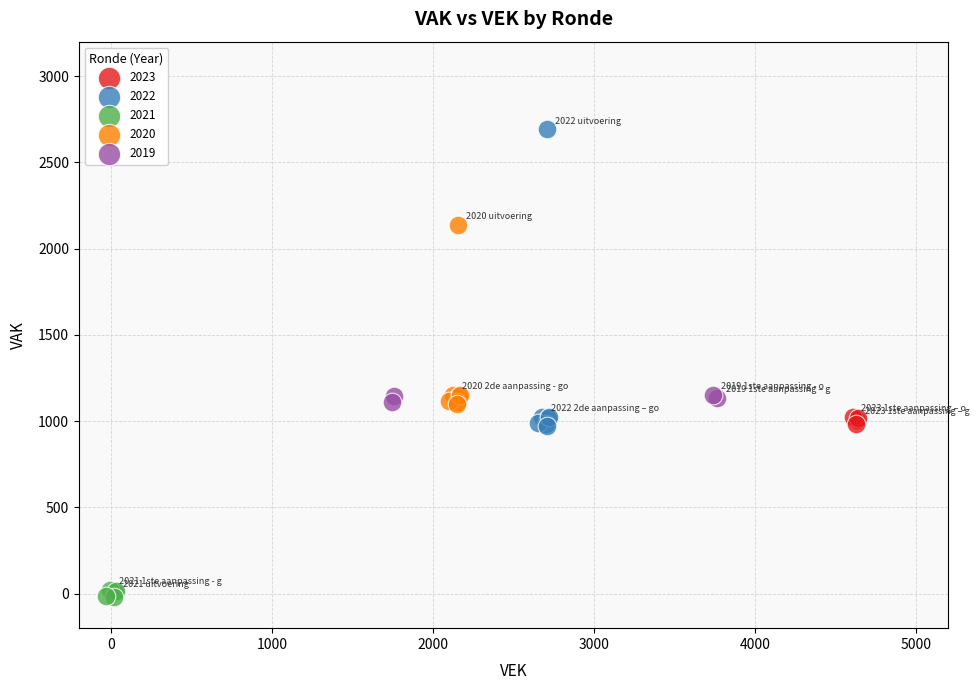

Which series reaches the maximum Y coordinate?

2022